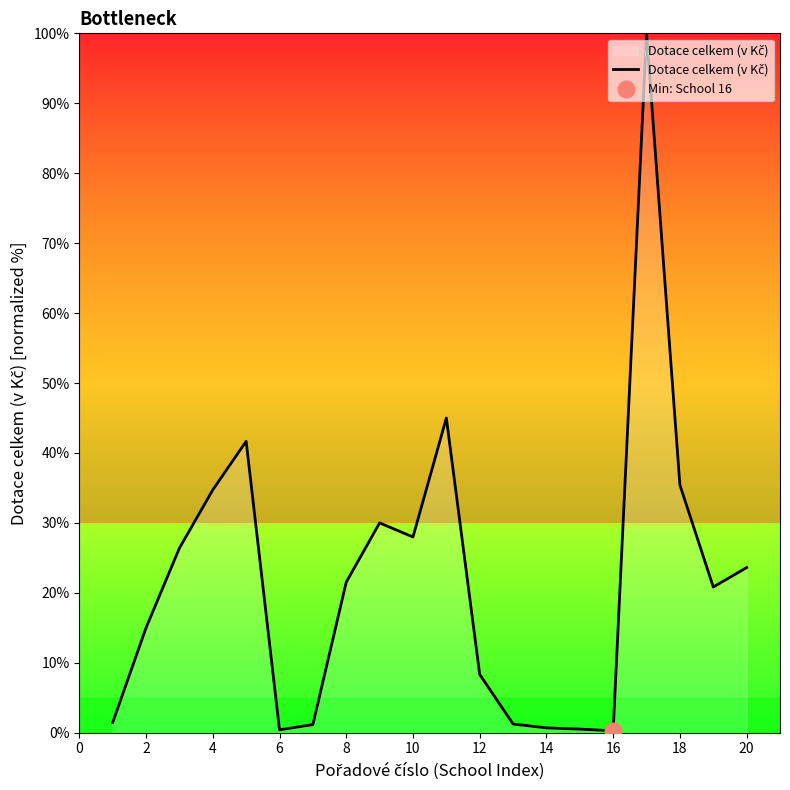

The value at 10 is 9.3. True or false?

False